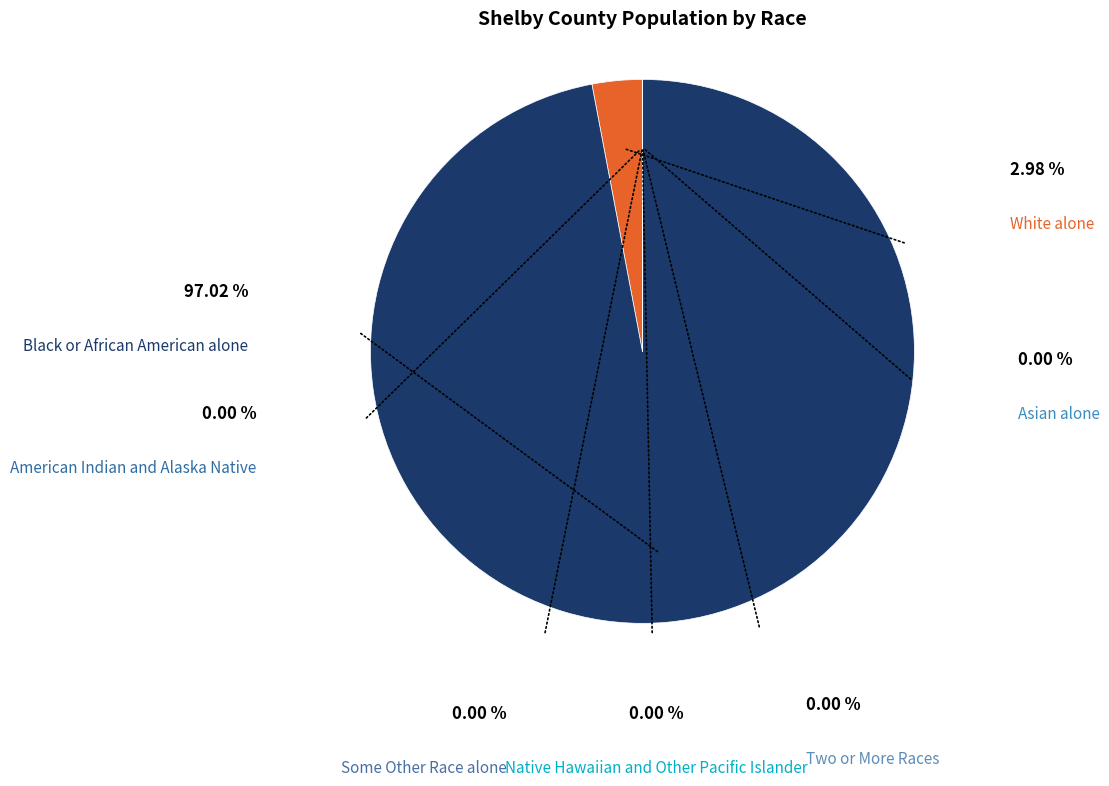

Rank the categories by value from highest to lowest.

Black or African American alone, White alone, Some Other Race alone, Asian alone, Two or More Races, American Indian and Alaska Native, Native Hawaiian and Other Pacific Islander